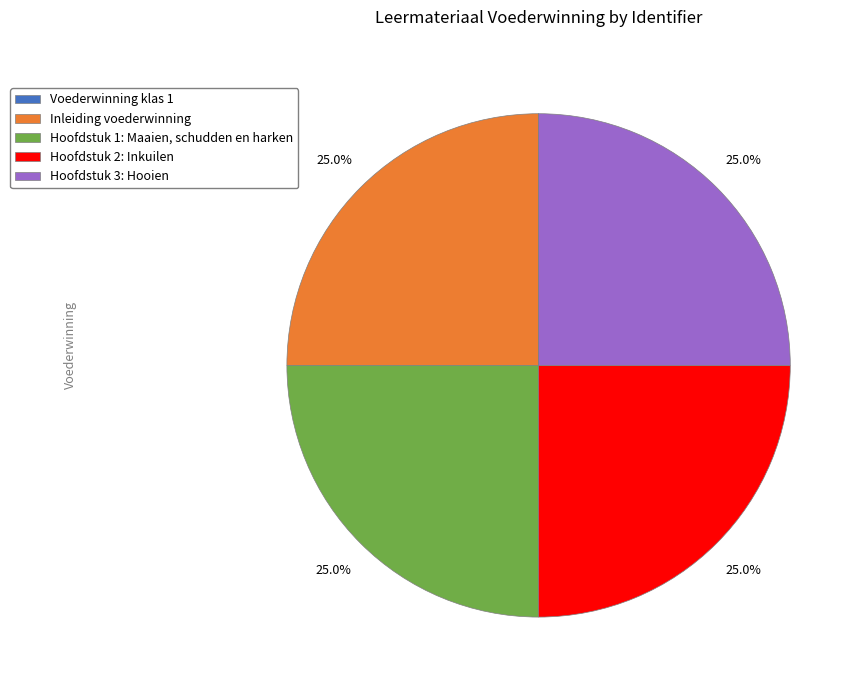

To the nearest percent, what percentage of the pie is Hoofdstuk 3: Hooien?

25%